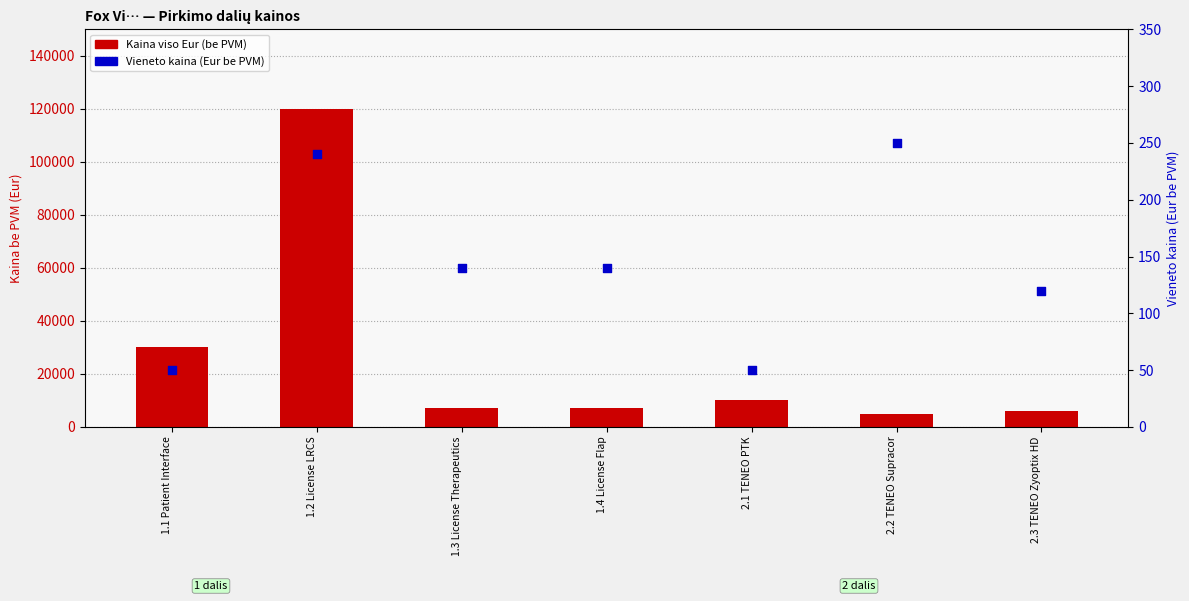

What are all the series names shown in the legend?

Kaina viso Eur (be PVM), Vieneto kaina (Eur be PVM)